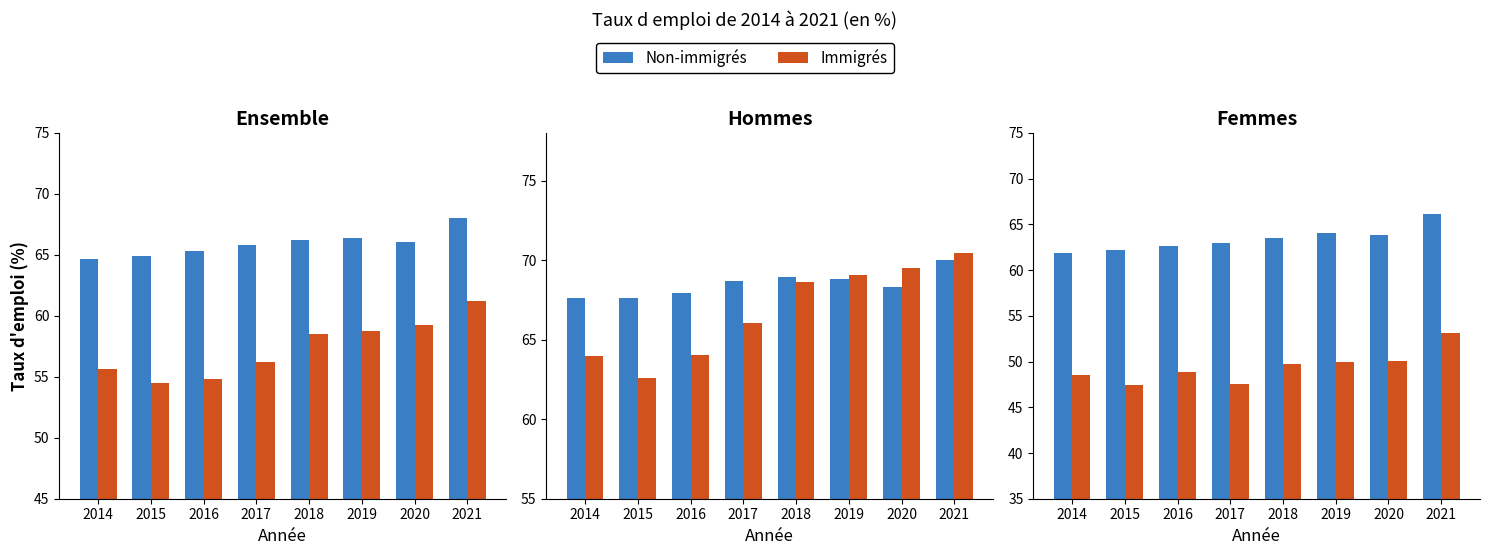

Which series has the largest total across all categories?

Non-immigrés